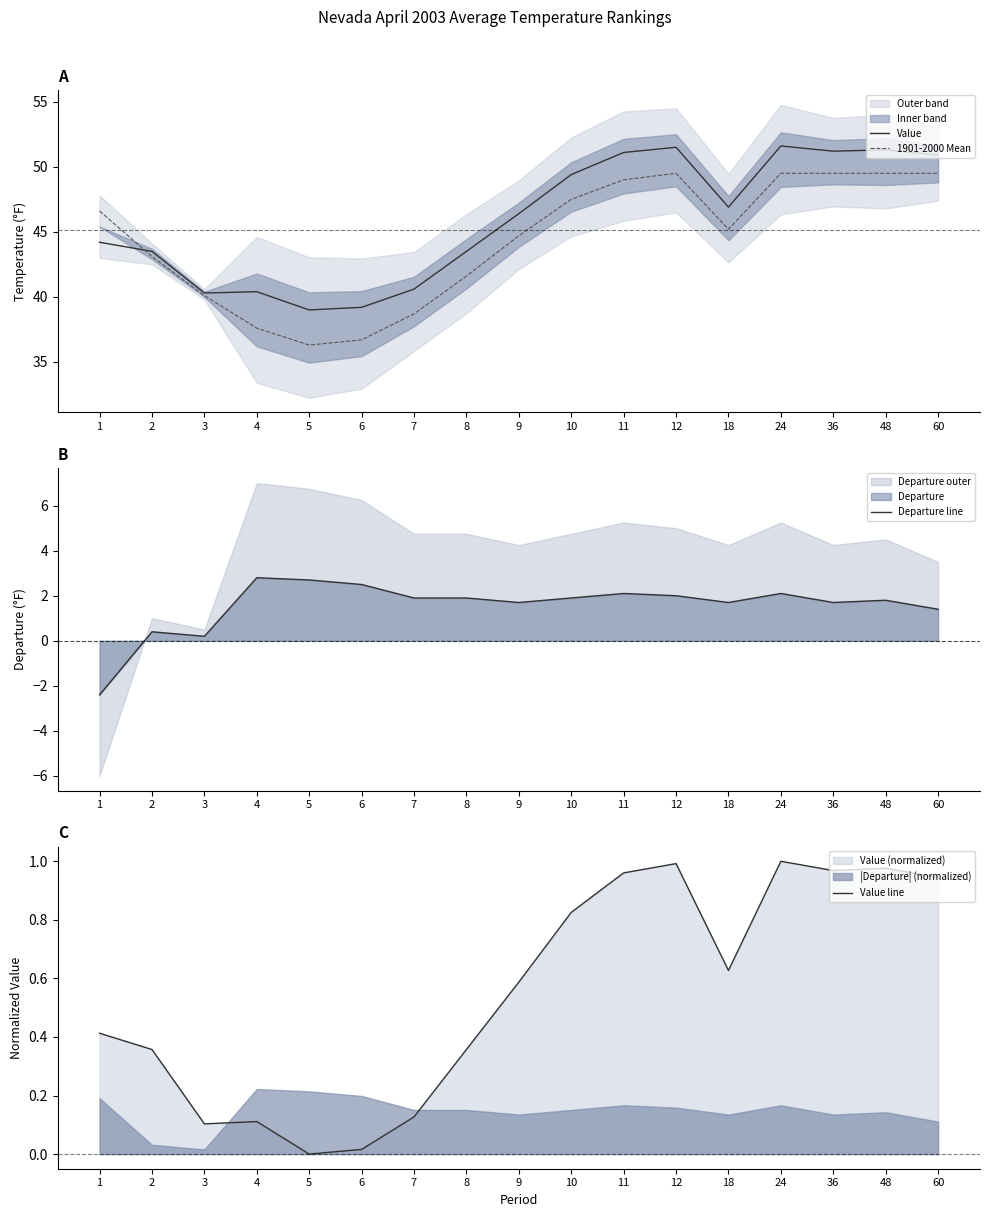

Reading left to right, list all the values displayed in this chart.

Value: 1=44.2	2=43.5	3=40.3	4=40.4	5=39.0	6=39.2	7=40.6	8=43.5	9=46.4	10=49.4	11=51.1	12=51.5	18=46.9	24=51.6	36=51.2	48=51.3	60=50.9
1901-2000 Mean: 1=46.6	2=43.1	3=40.1	4=37.6	5=36.3	6=36.7	7=38.7	8=41.6	9=44.7	10=47.5	11=49.0	12=49.5	18=45.2	24=49.5	36=49.5	48=49.5	60=49.5
Departure line: 1=-2.4	2=0.4	3=0.2	4=2.8	5=2.7	6=2.5	7=1.9	8=1.9	9=1.7	10=1.9	11=2.1	12=2.0	18=1.7	24=2.1	36=1.7	48=1.8	60=1.4
Value line: 1=0.4	2=0.4	3=0.1	4=0.1	5=0.0	6=0.0	7=0.1	8=0.4	9=0.6	10=0.8	11=1.0	12=1.0	18=0.6	24=1.0	36=1.0	48=1.0	60=0.9